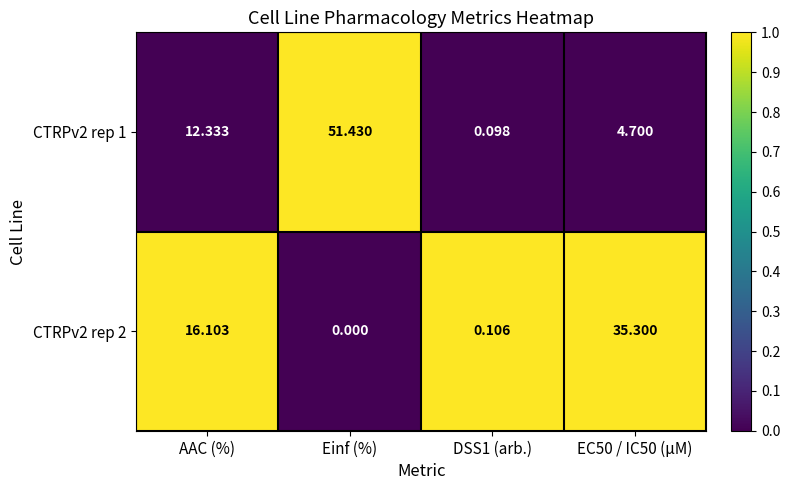

Where does the CTRPv2 rep 2 series first go above 16?

AAC (%)